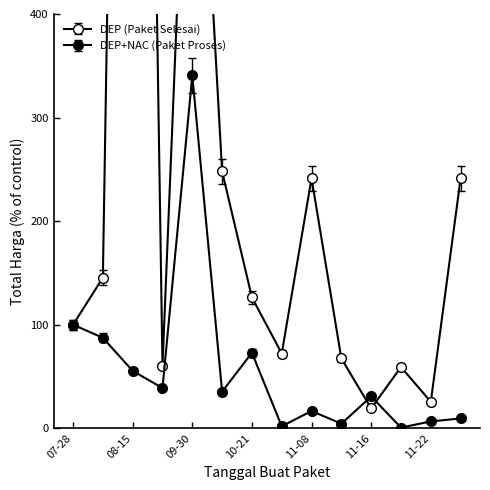

Where does the Total Harga (Paket Selesai) series first go above 126?

2022-08-10